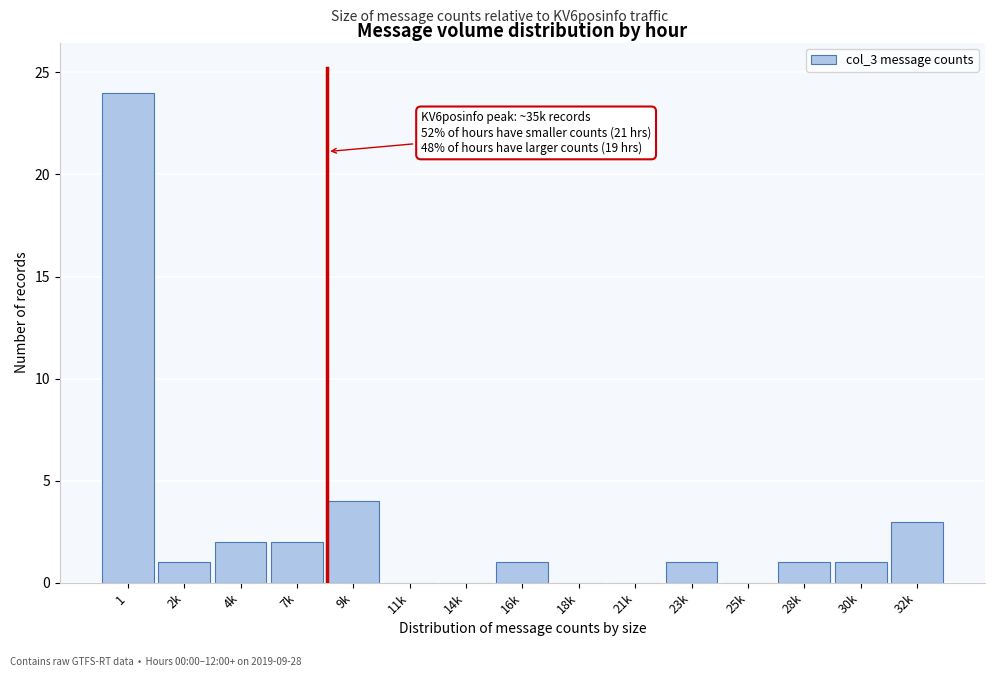

Reading left to right, extract all data points from this chart.

1=24	2k=1	4k=2	7k=2	9k=4	11k=0	14k=0	16k=1	18k=0	21k=0	23k=1	25k=0	28k=1	30k=1	32k=3